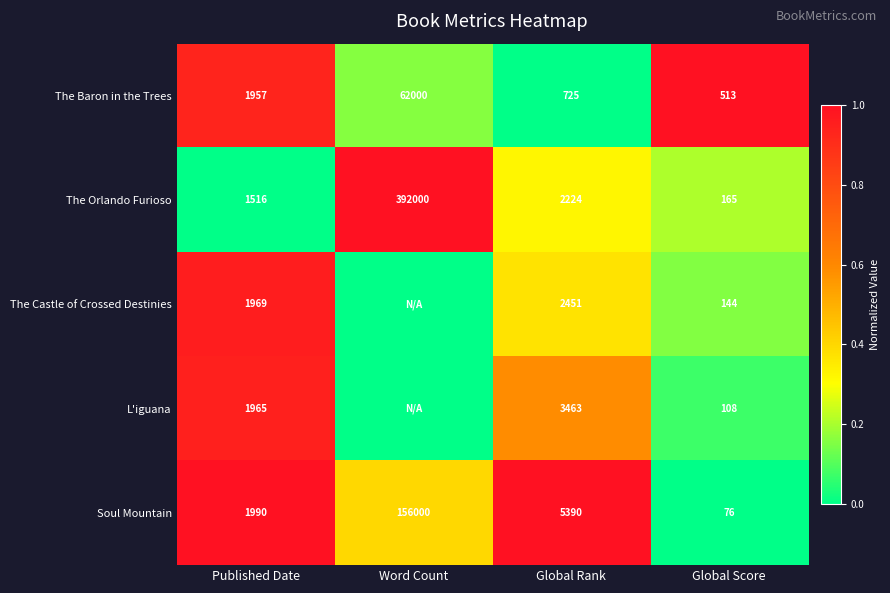

Between Published Date and Global Rank, which series saw the biggest shift?

Soul Mountain